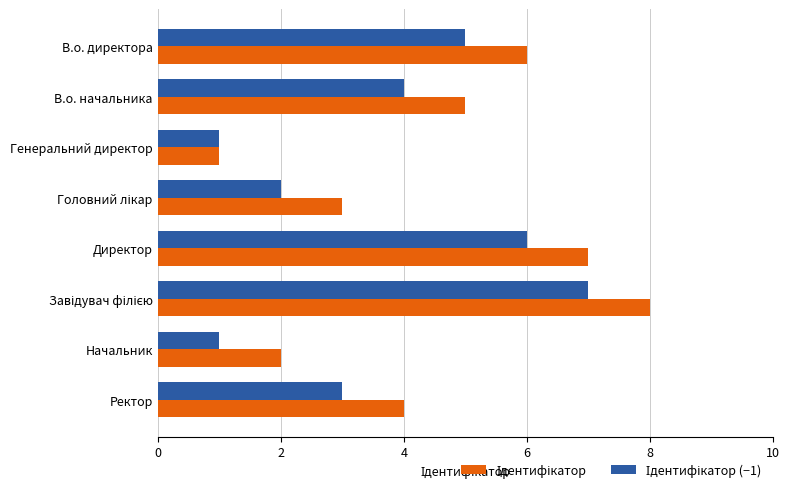

What is the total value across all series at В.о. директора?

11